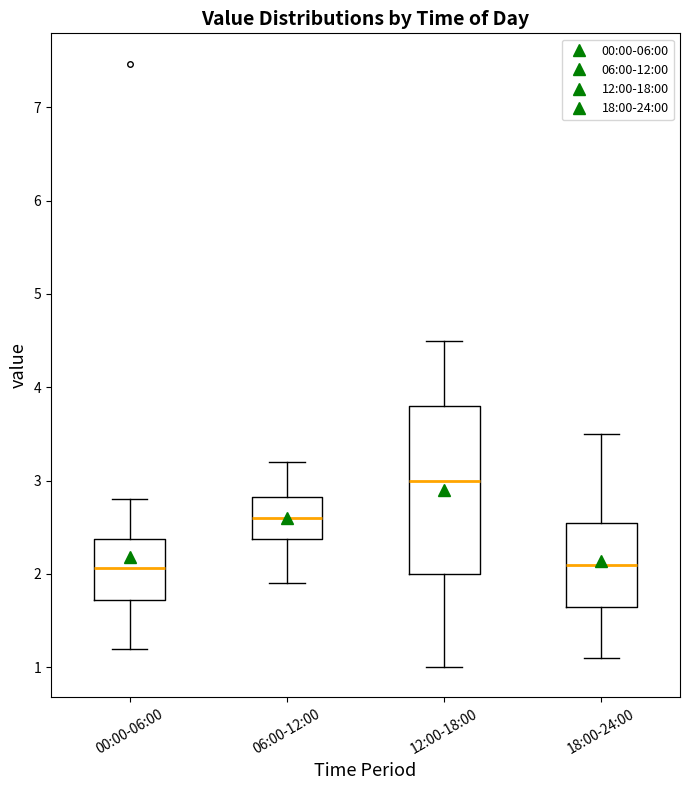

Comparing the boxes themselves (not the whiskers), which one is the tallest?

12:00-18:00